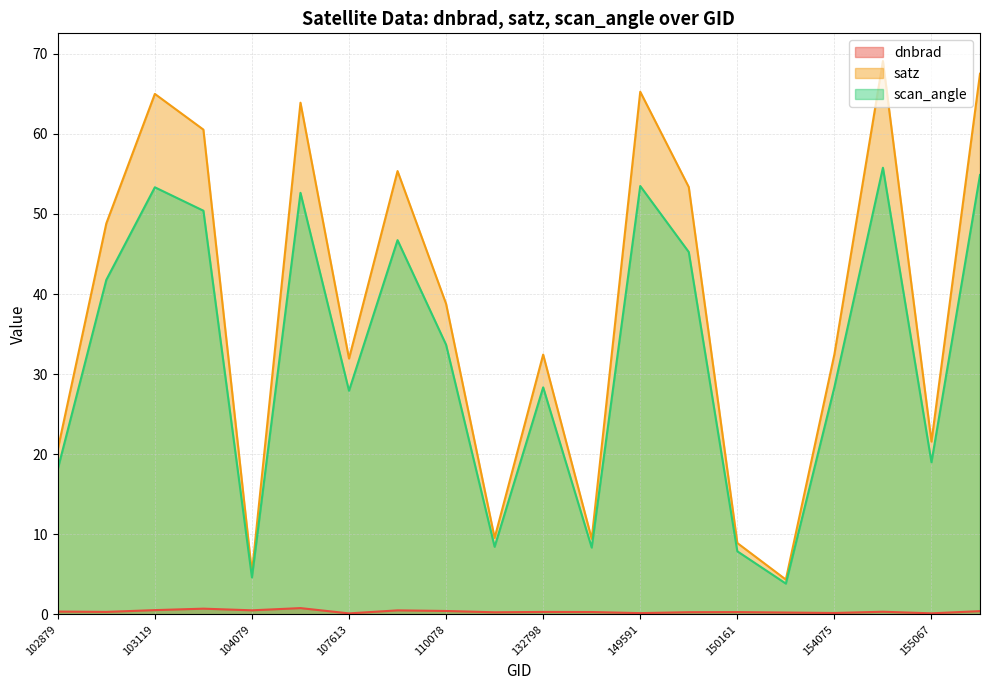

Rank the categories by satz value from lowest to highest.

151094, 104079, 150161, 143889, 115348, 102879, 155067, 107613, 132798, 154075, 110078, 102999, 149787, 107782, 103720, 104439, 103119, 149591, 155437, 154463